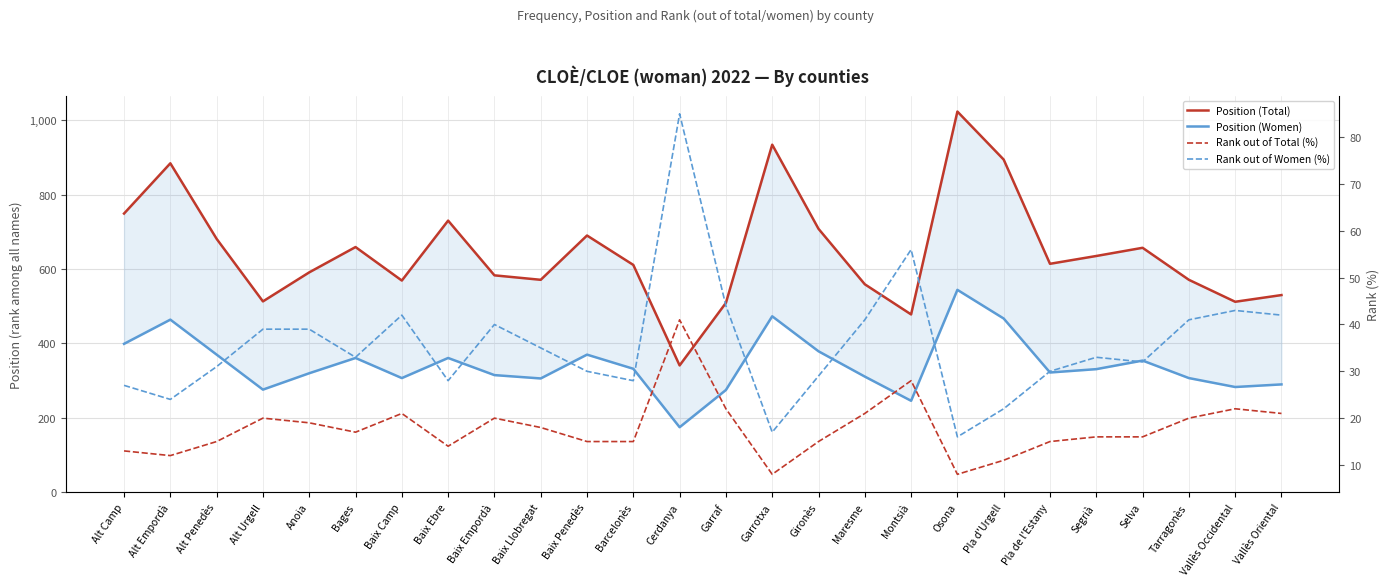

List the labels in order of Position (Total) value, largest first.

Osona, Garrotxa, Pla d'Urgell, Alt Empordà, Alt Camp, Baix Ebre, Gironès, Baix Penedès, Alt Penedès, Bages, Selva, Segrià, Pla de l'Estany, Barcelonès, Anoia, Baix Empordà, Baix Llobregat, Tarragonès, Baix Camp, Maresme, Vallès Oriental, Alt Urgell, Vallès Occidental, Garraf, Montsià, Cerdanya